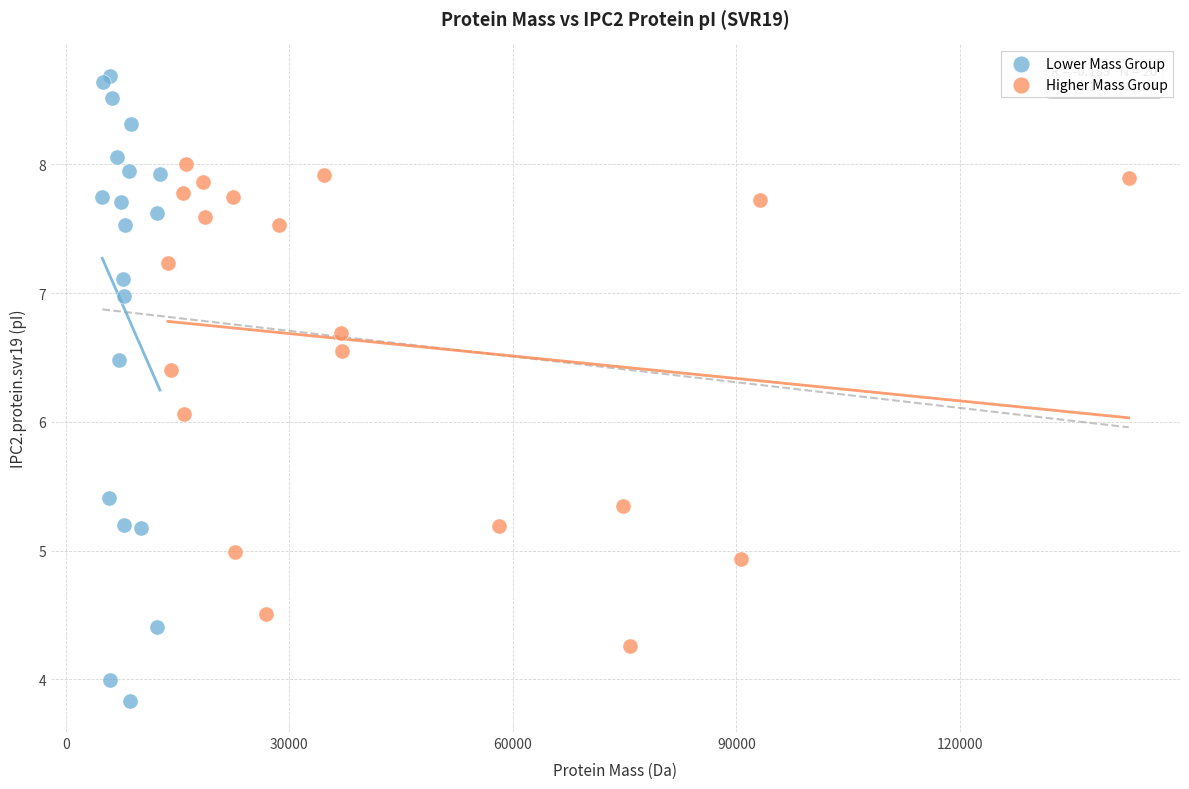

Which series reaches the maximum Y coordinate?

Lower Mass Group